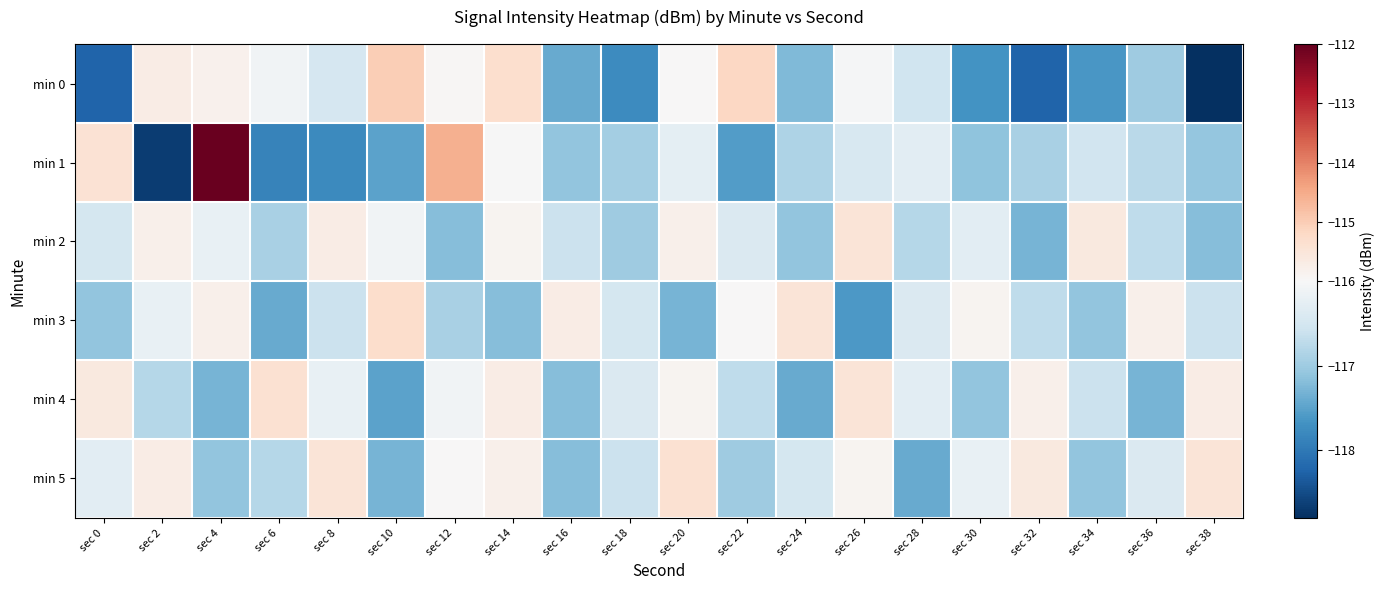

How many distinct data groups are displayed?

6